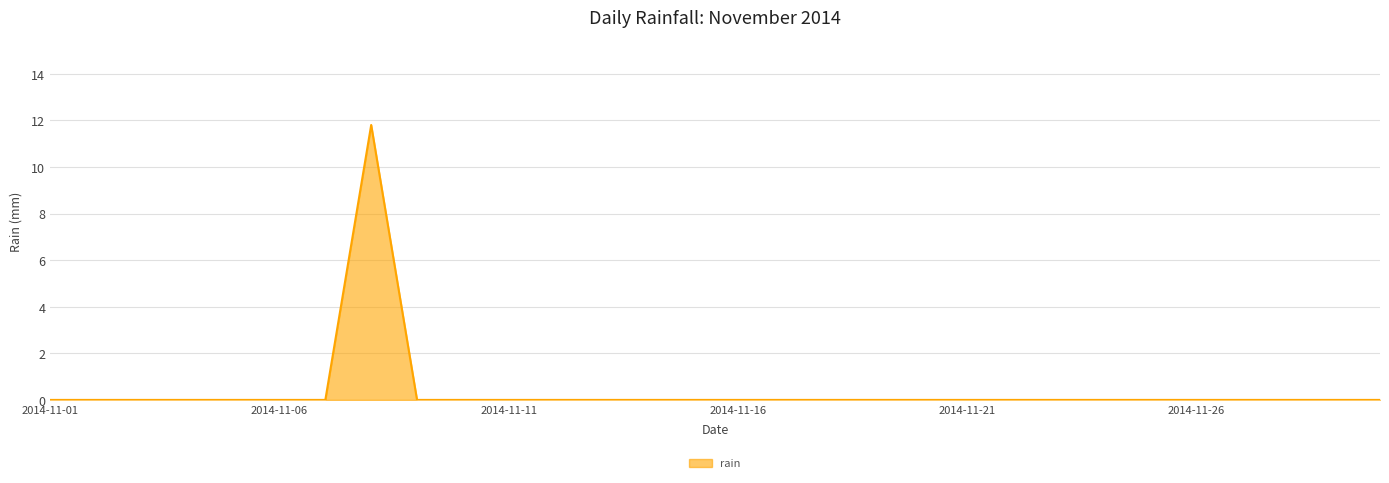

What is the greatest value displayed?

11.8